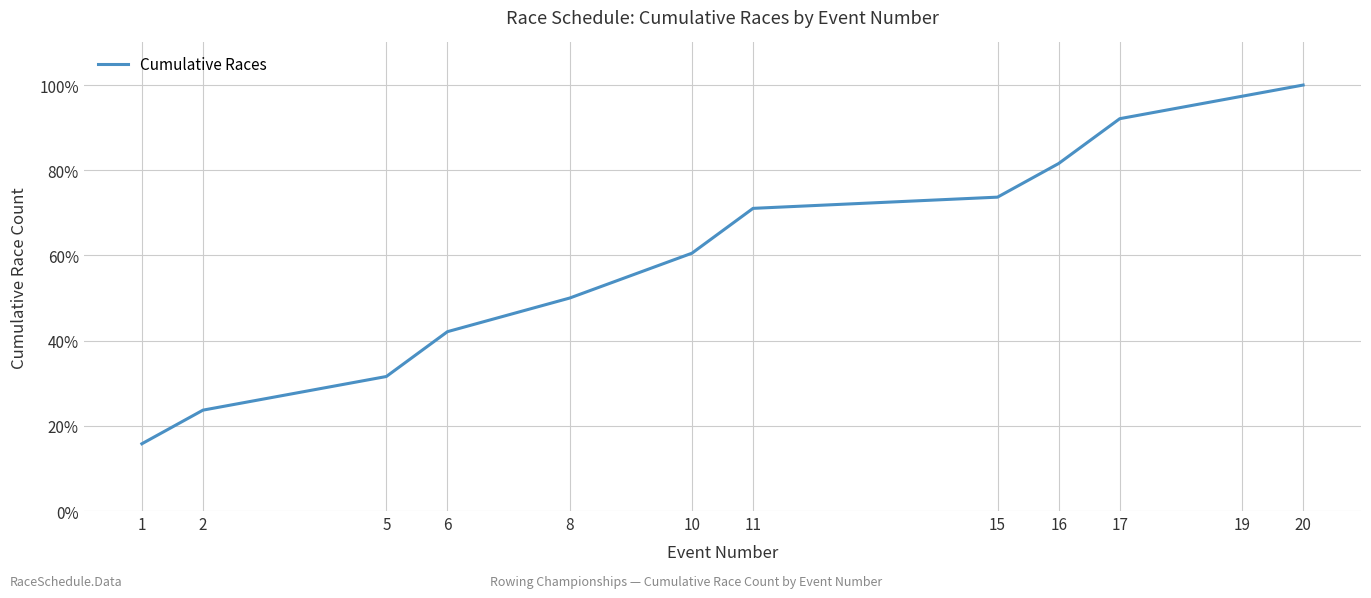

Approximately how many times larger is the value at 8 compared to 1?

3.2